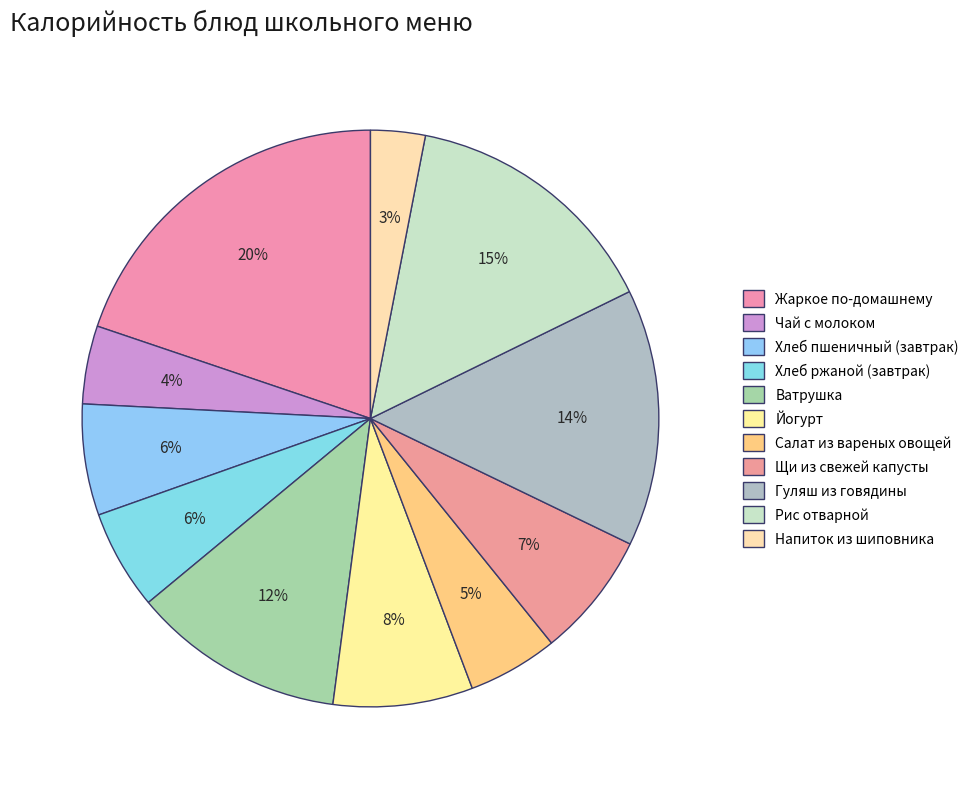

Count the number of slices in the pie.

11